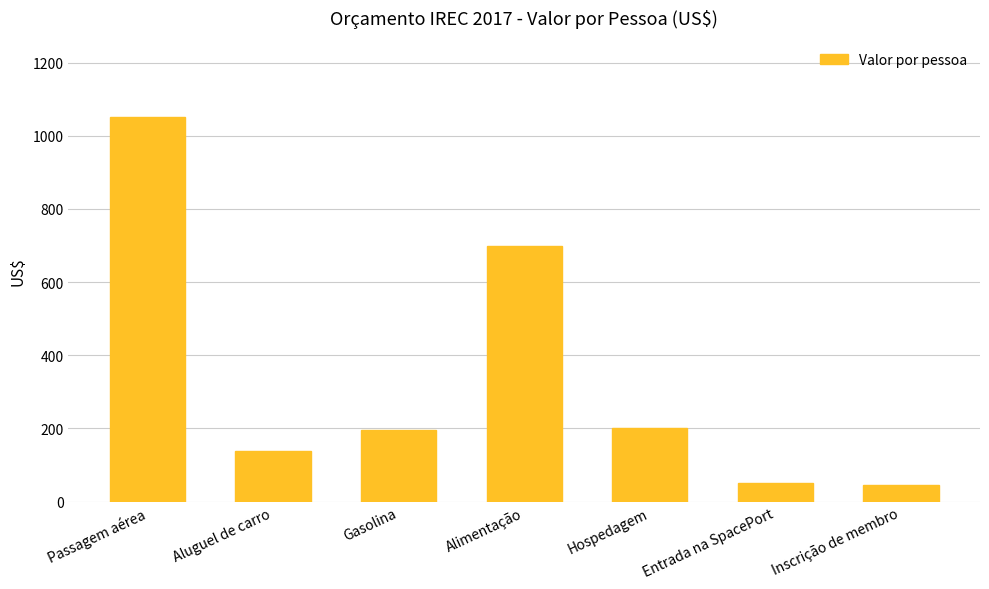

What is the change in value from Gasolina to Alimentação?

+504.7